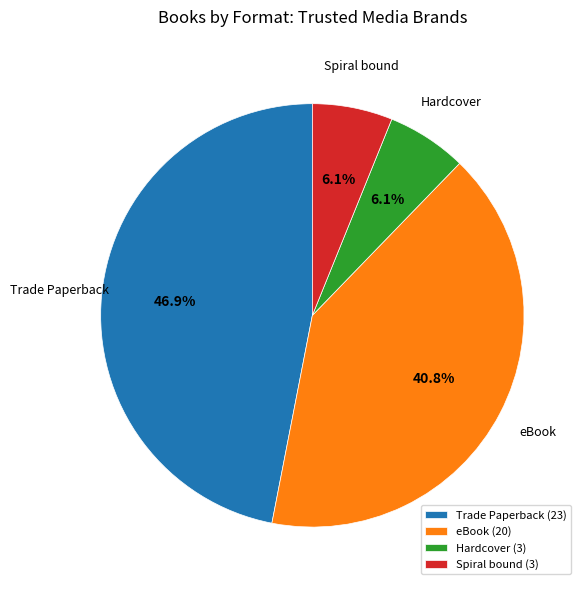

Which has a higher value, Trade Paperback or Spiral bound?

Trade Paperback